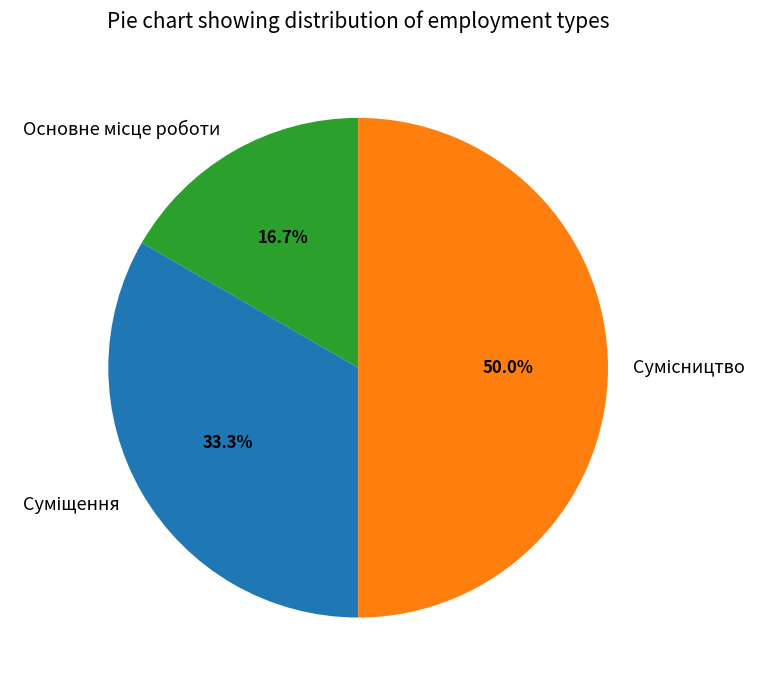

How much of the chart is everything except Сумісництво?

50.0%